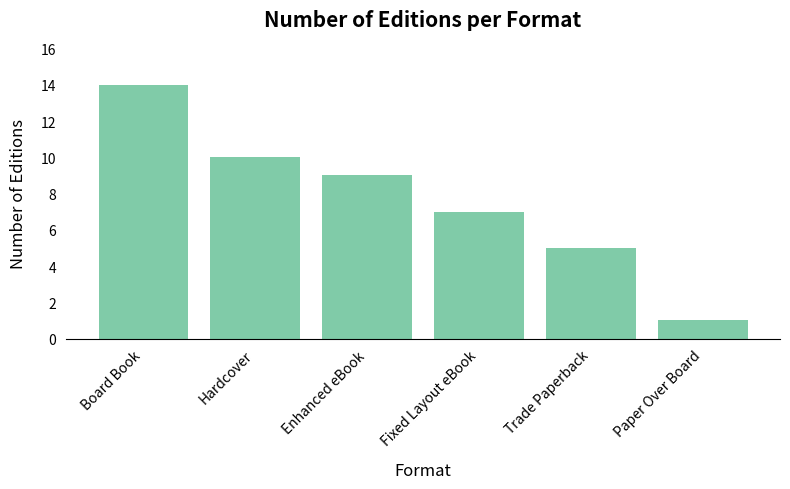

What is the average value?

8